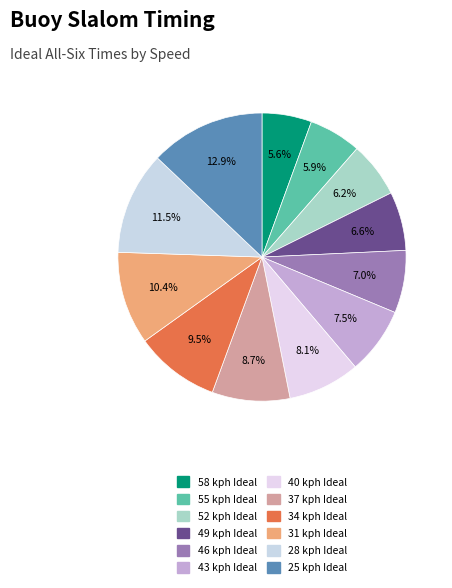

Which slice is the smallest?

58 kph Ideal